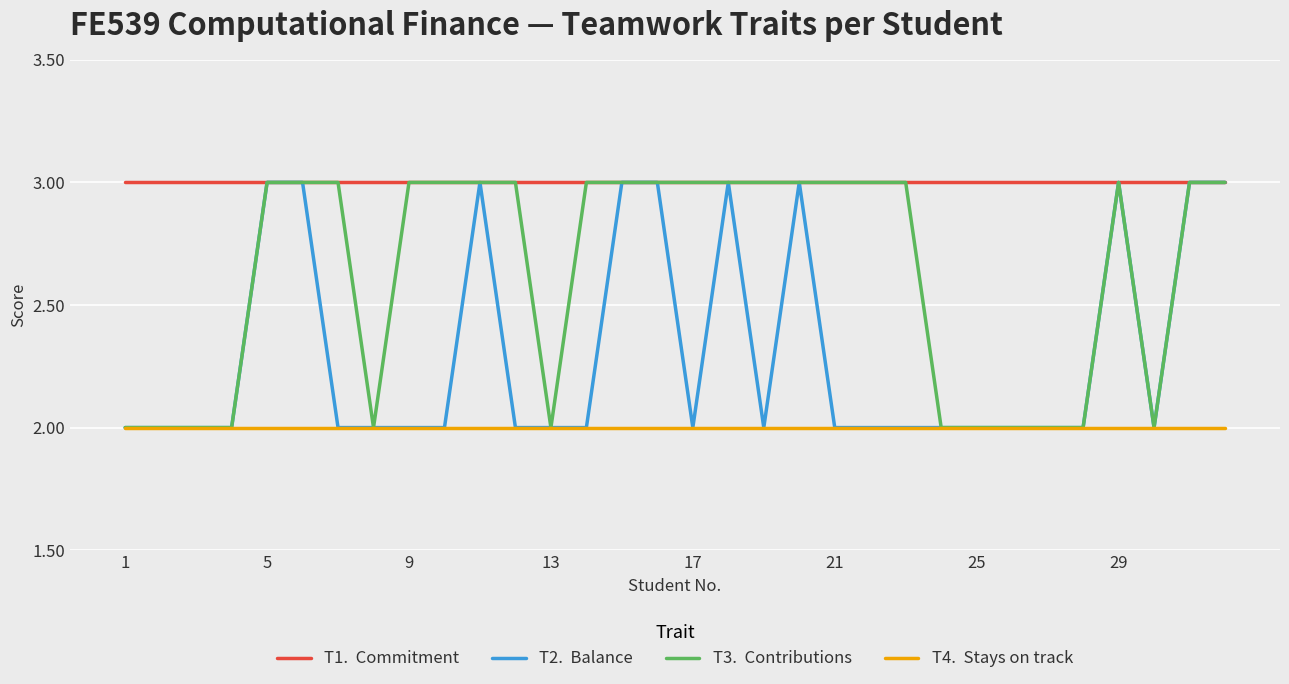

What is the maximum value shown in the chart?

3